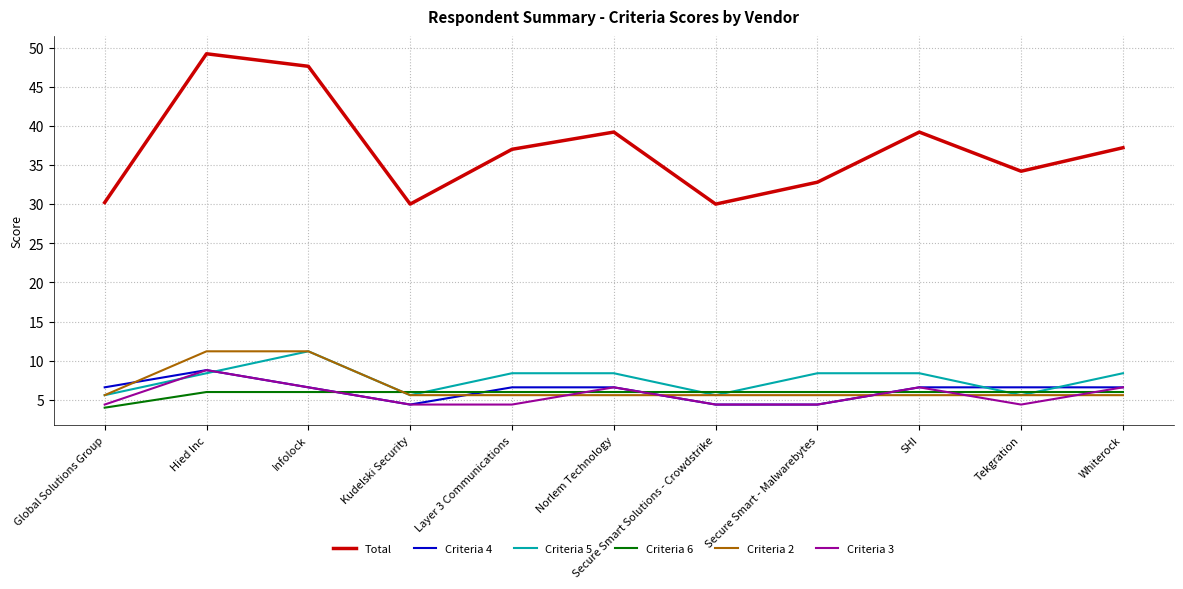

True or false: Criteria 4 and Total intersect in this chart.

False